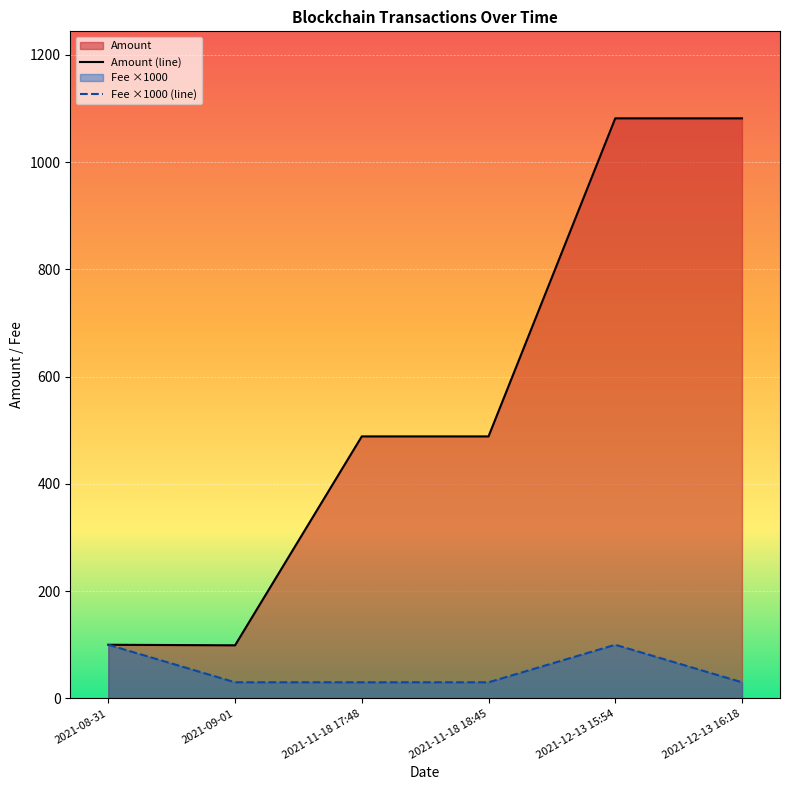

What is the label of the 1st point from the left?

2021-08-31